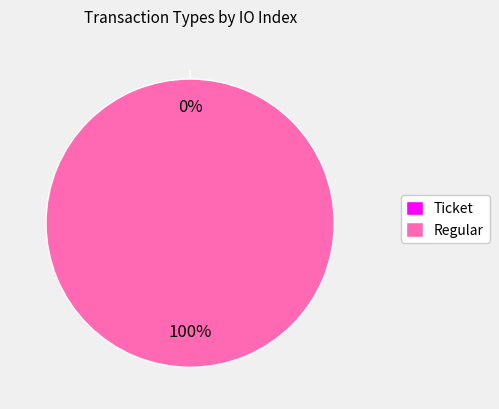

Count the number of slices in the pie.

2